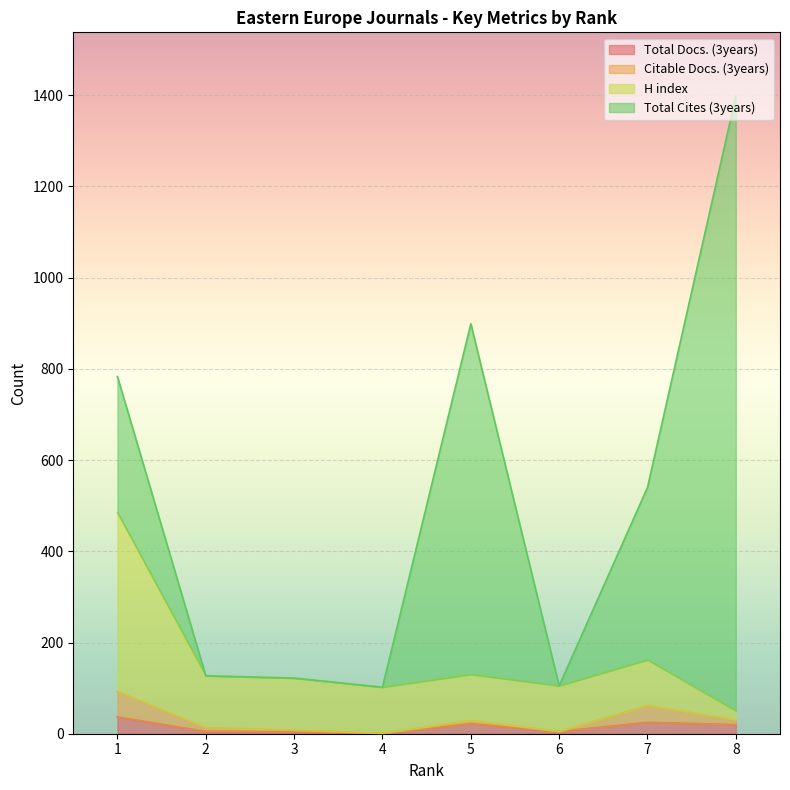

Is the value of Total Docs. (3years) at 8 greater than the value of H index at 4?

No